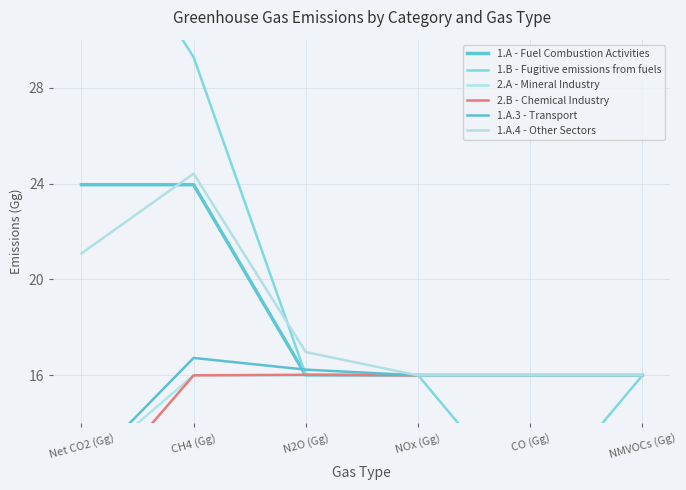

Which series has the widest spread of values?

1.B - Fugitive emissions from fuels